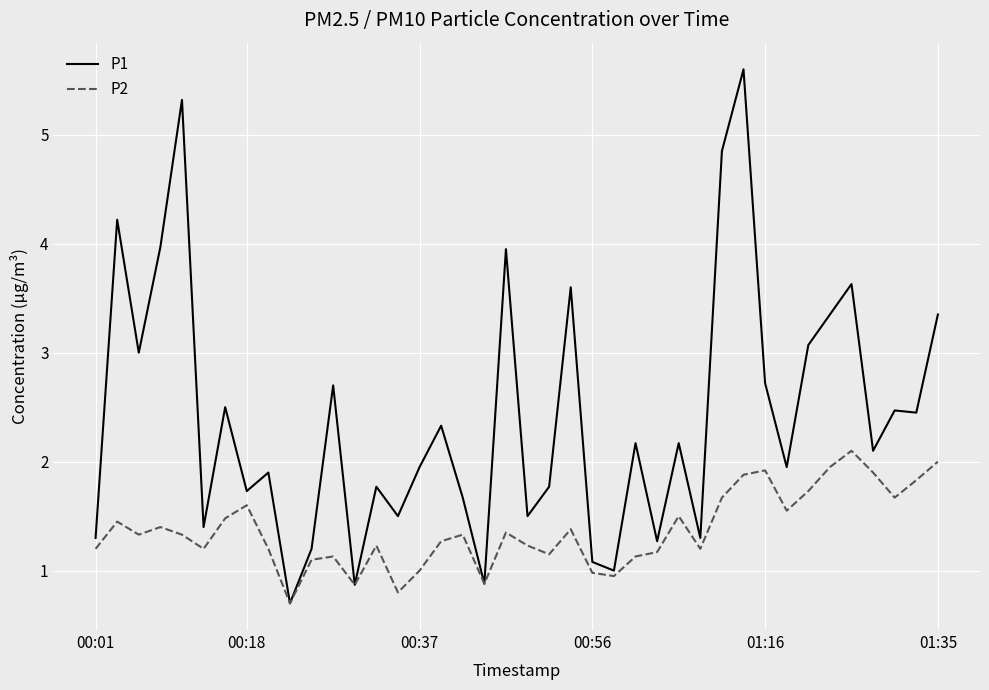

Which series has the widest spread of values?

P1